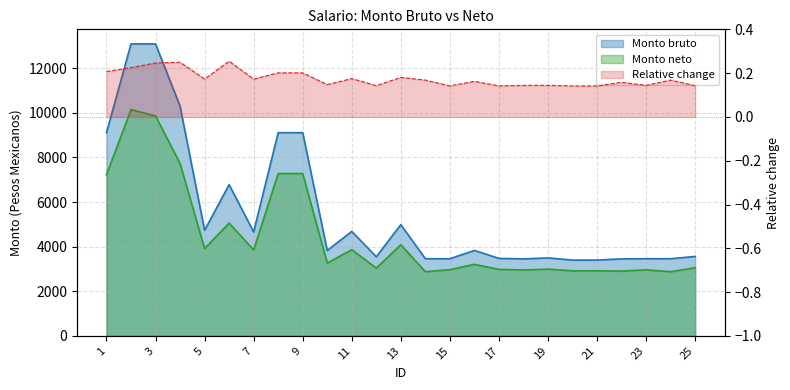

How many interior local valleys does the Monto bruto series have?

5